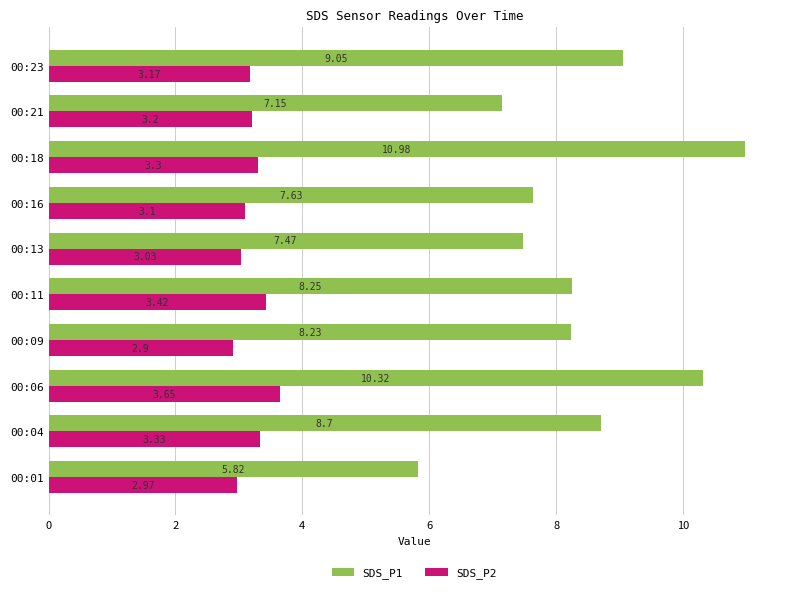

What is the difference between the maximum and second lowest values in the SDS_P1 series?

3.8